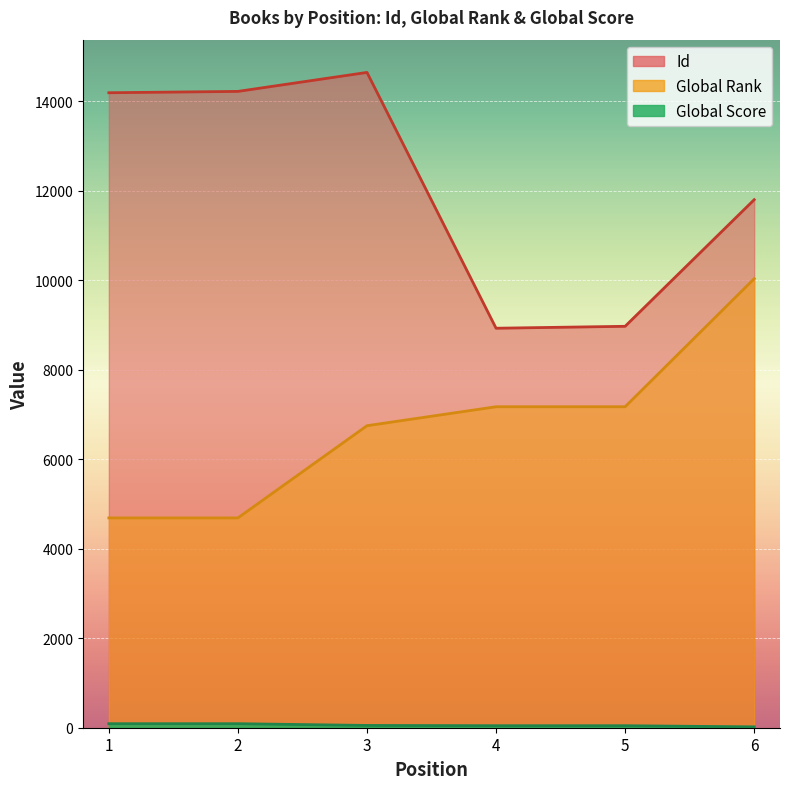

True or false: Global Score and Global Rank intersect in this chart.

False